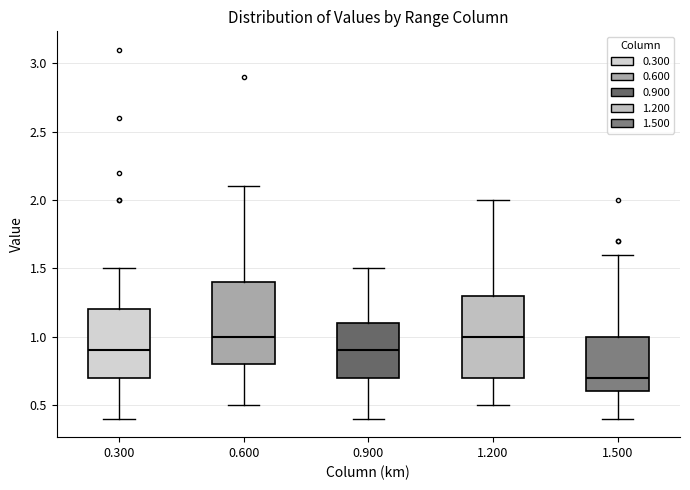

Reading left to right, read every box against the y-axis: the position of its median line, the range the box covers, and the ends of its whiskers. The values are not printed on the chart, so give them approximately, as read against the axis.

0.300: median 0.9, box 0.7 to 1.2, whiskers 0.4 to 1.5
0.600: median 1.0, box 0.8 to 1.4, whiskers 0.5 to 2.1
0.900: median 0.9, box 0.7 to 1.1, whiskers 0.4 to 1.5
1.200: median 1.0, box 0.7 to 1.3, whiskers 0.5 to 2.0
1.500: median 0.7, box 0.6 to 1.0, whiskers 0.4 to 1.6